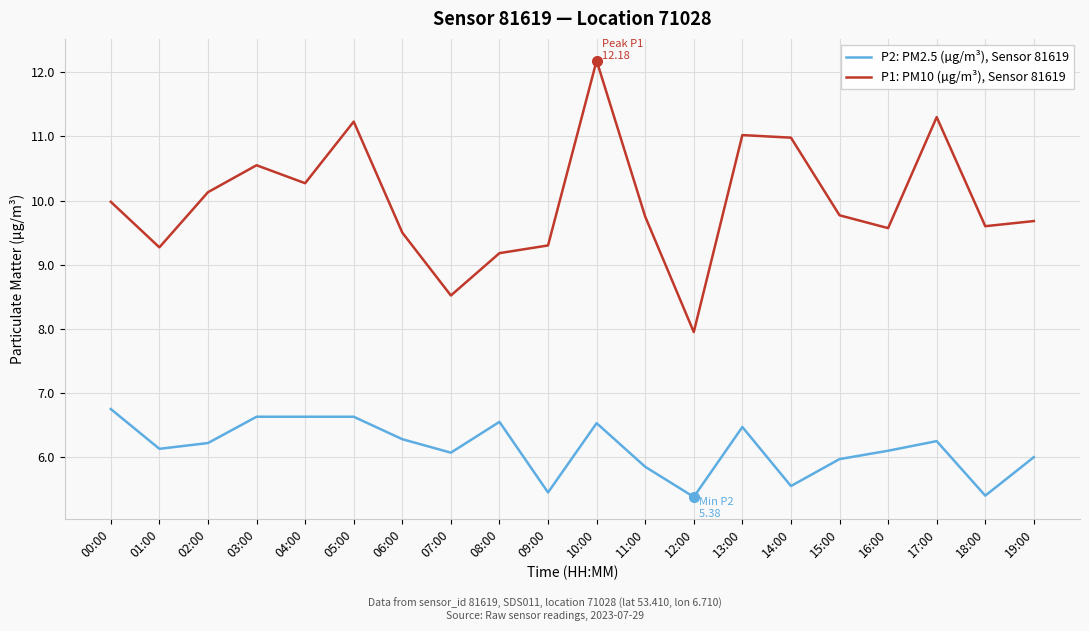

Is the value of P2: PM2.5 (µg/m³), Sensor 81619 at 19:00 greater than the value of P1: PM10 (µg/m³), Sensor 81619 at 08:00?

No